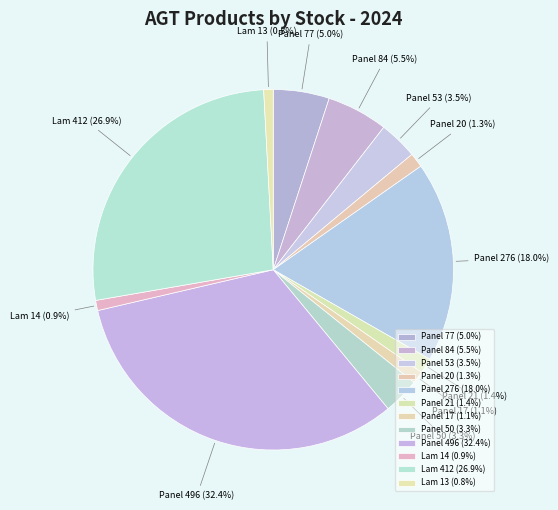

Is there any slice that represents more than half of the pie?

No